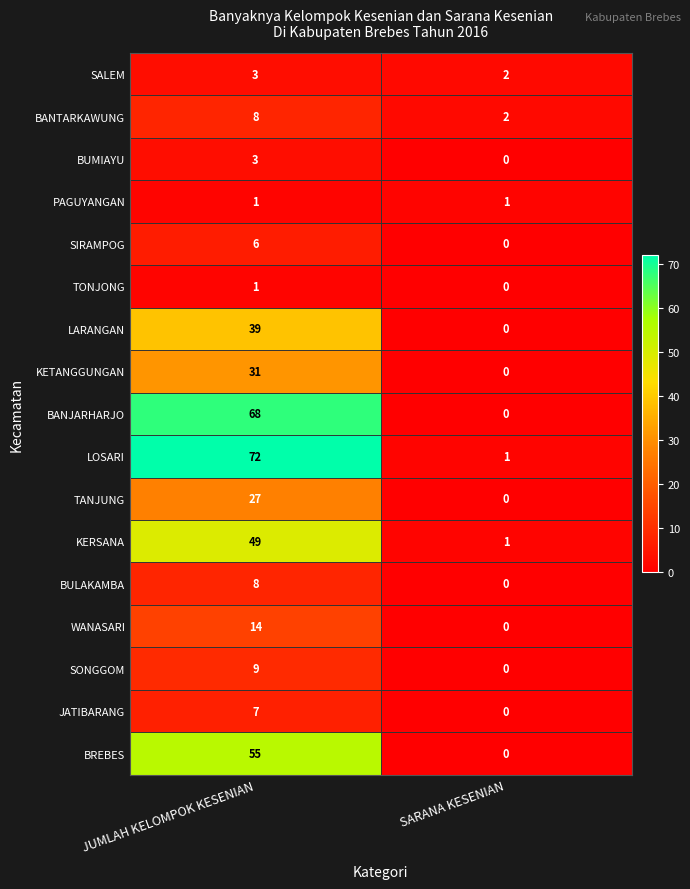

List the labels in order of SONGGOM value, smallest first.

SARANA KESENIAN, JUMLAH KELOMPOK KESENIAN